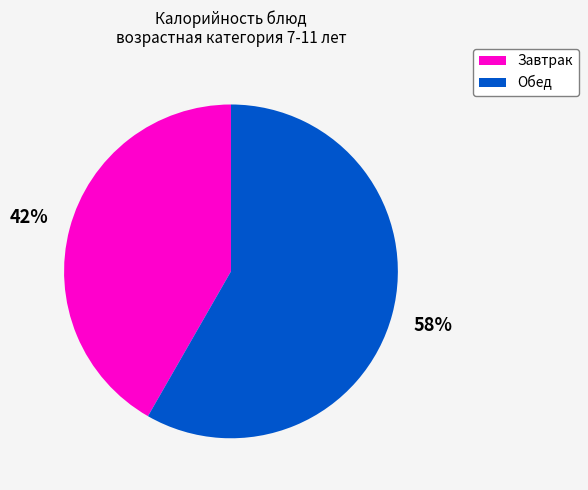

Is there a majority slice in this chart?

Yes